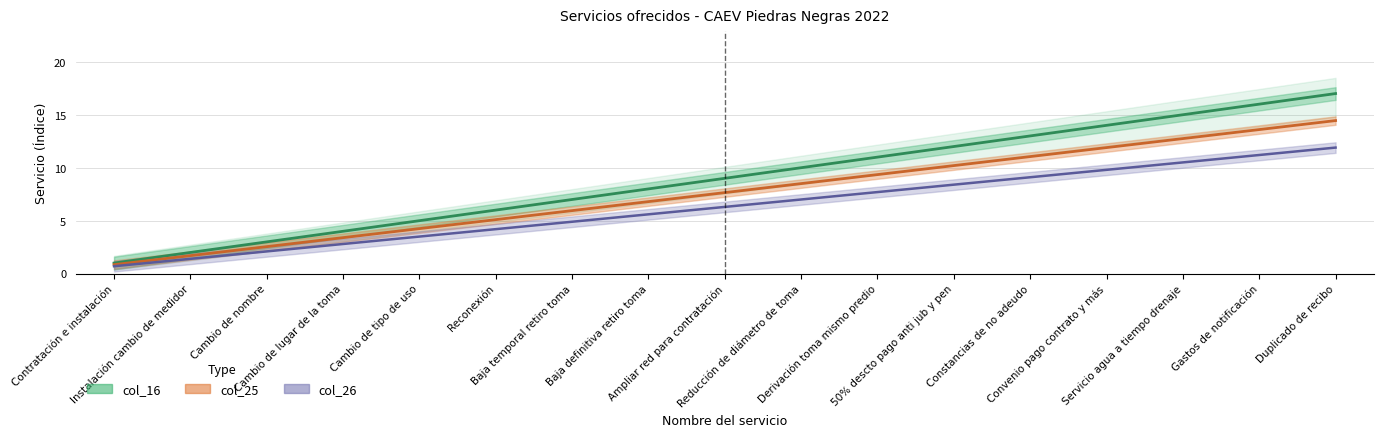

Where is col_26 nearest to the value 6?

Ampliar red para contratación